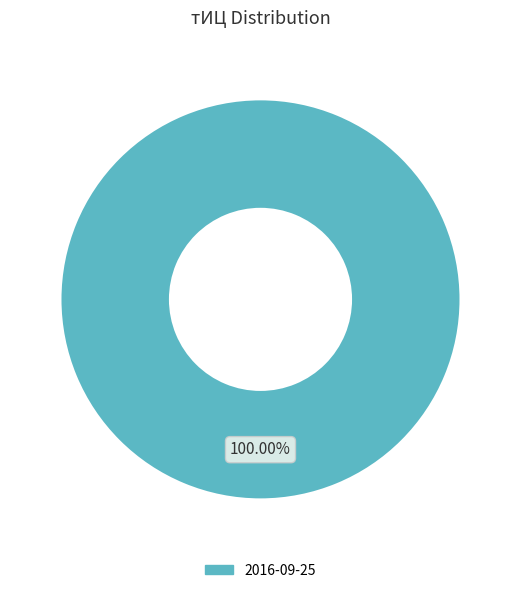

Does any single category account for the majority?

Yes